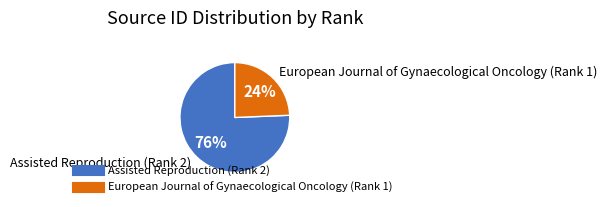

What percentage is the Assisted Reproduction (Rank 2) slice, to the nearest percent?

76%